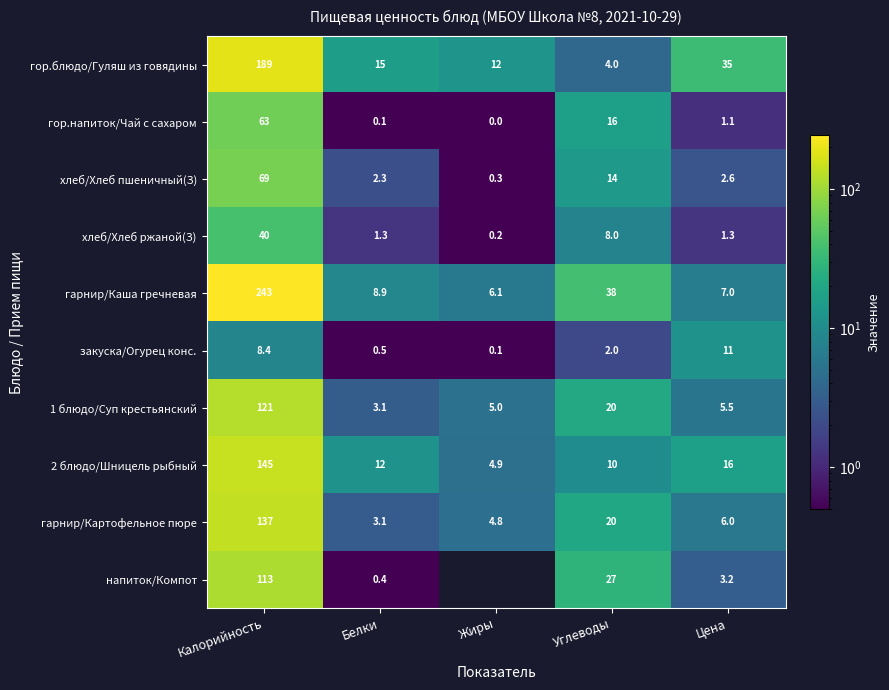

The value of закуска/Огурец конс. at Белки is 0.5. True or false?

True